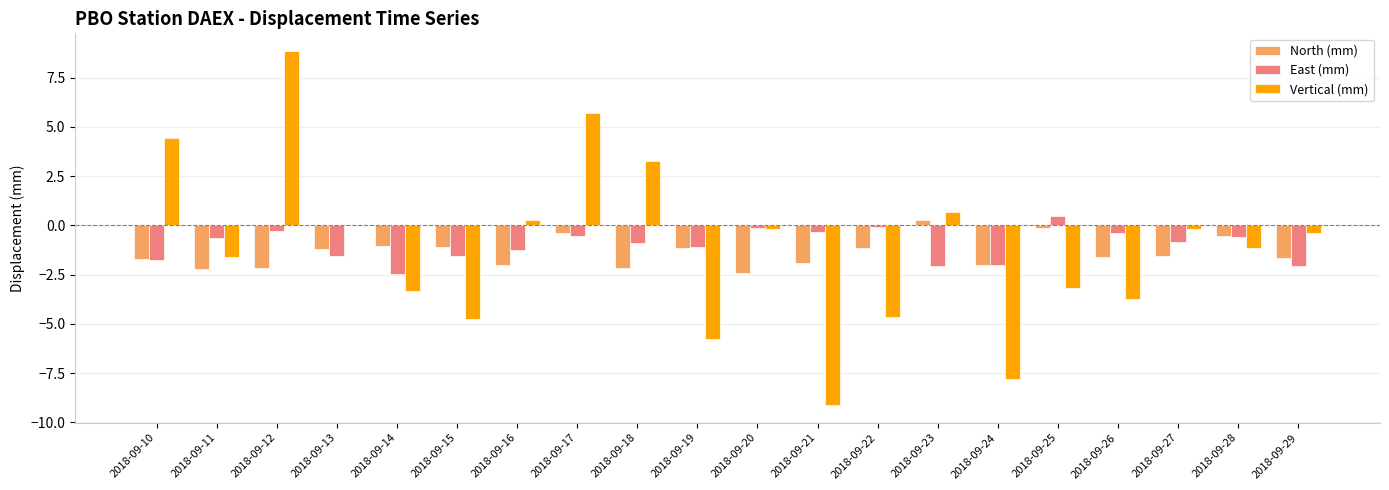

The value of North (mm) at 2018-09-16 is -2.0. True or false?

True